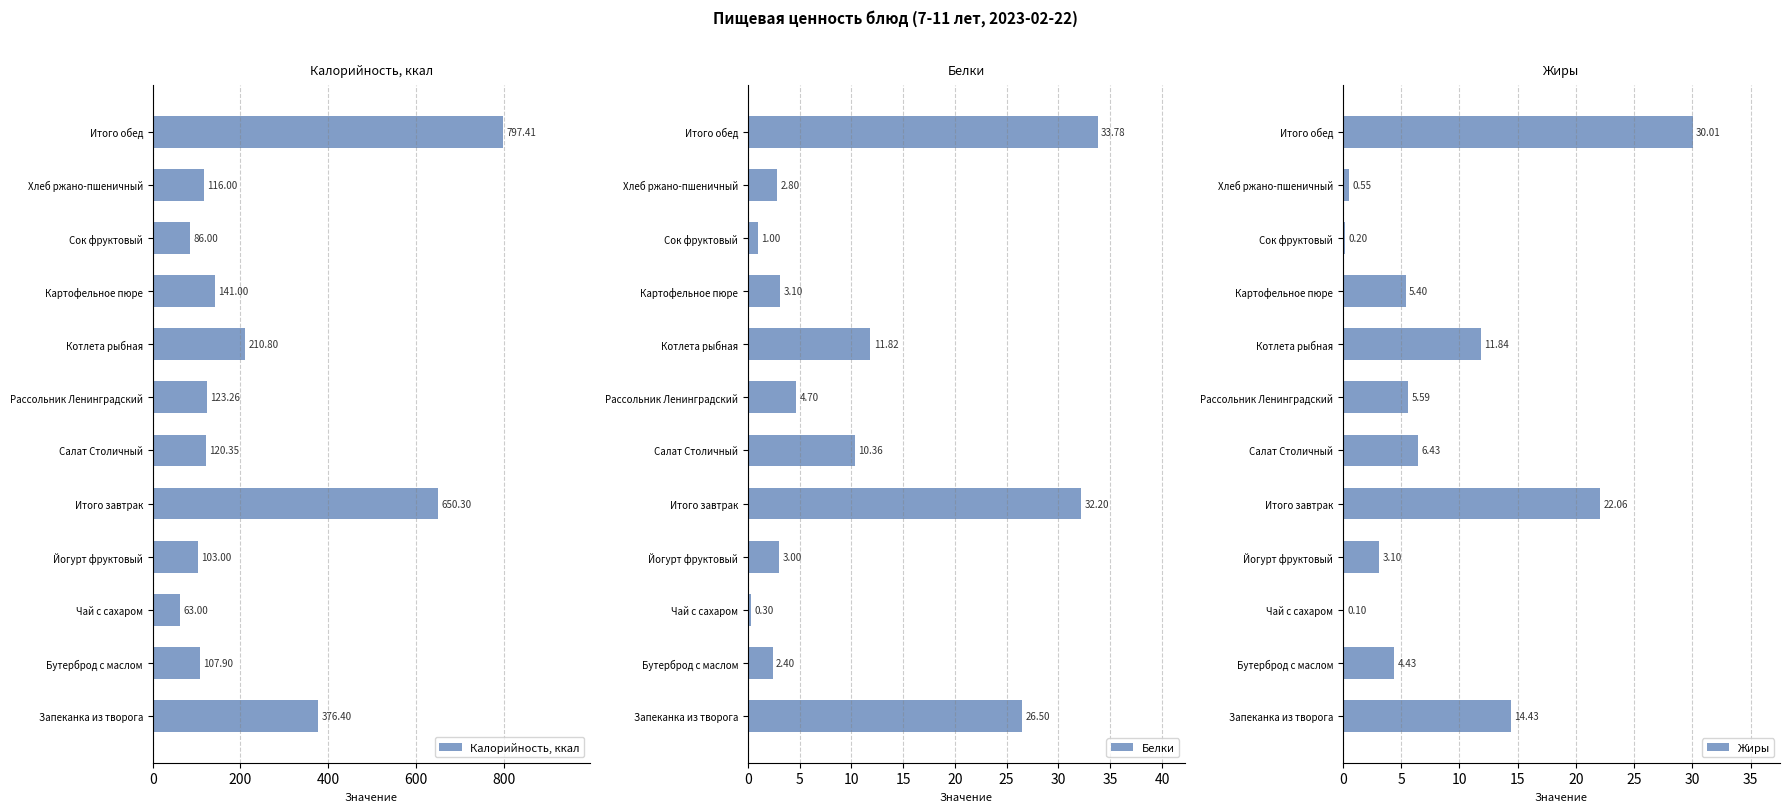

What are all the series names shown in the legend?

Калорийность, ккал, Белки, Жиры